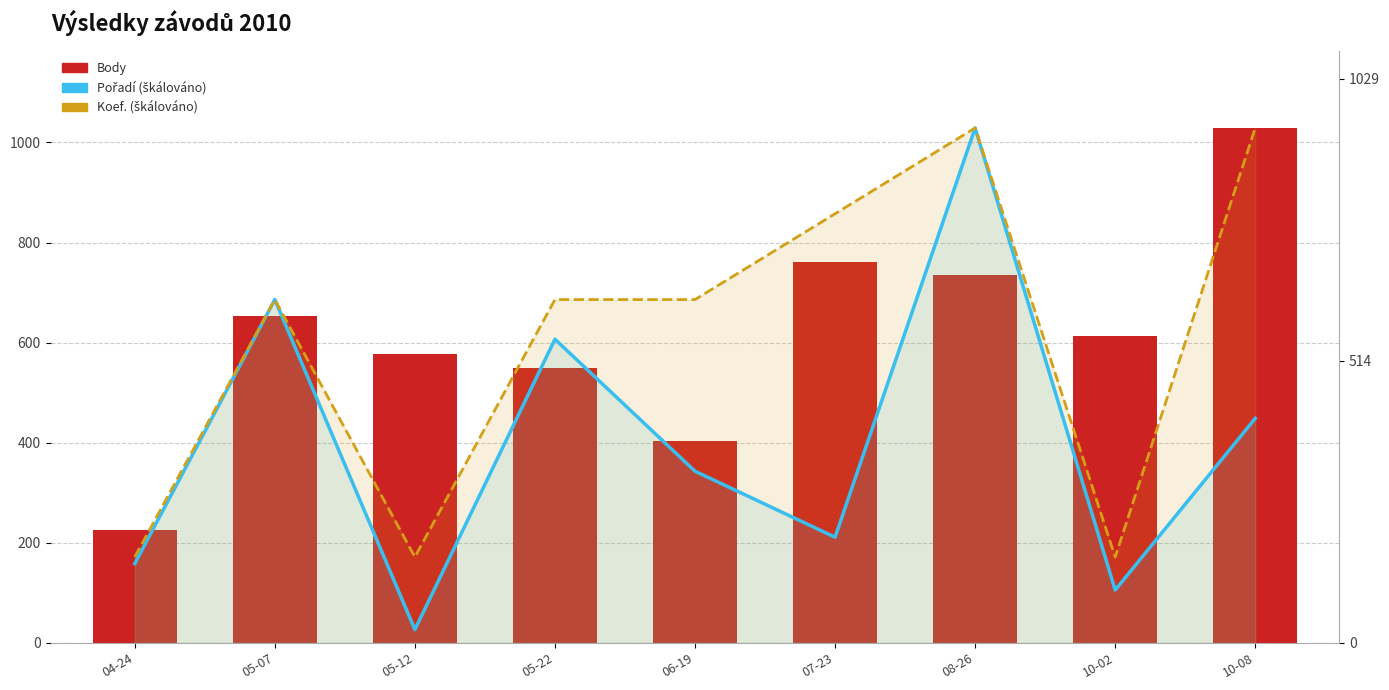

Is the value of Pořadí (scaled) at 10-08 greater than the value of Body at 08-26?

No